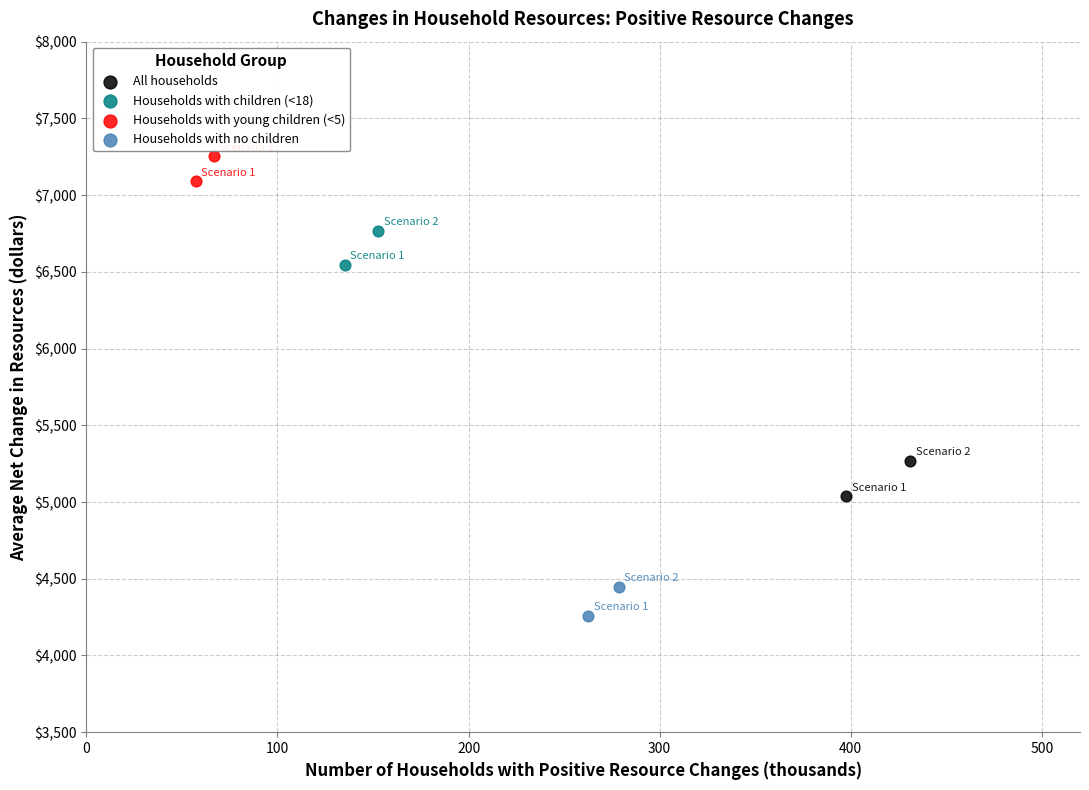

Which series has the widest spread of Y values?

All households